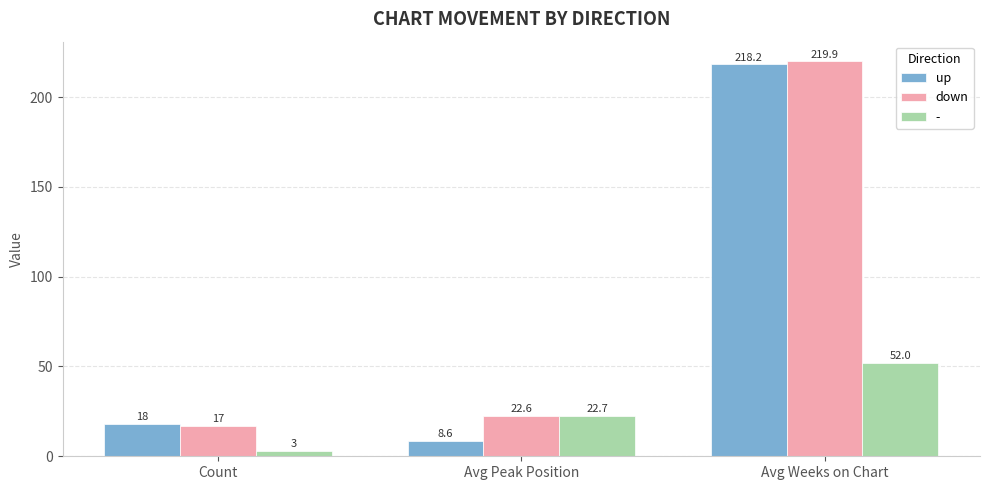

How many bars are there in total?

9